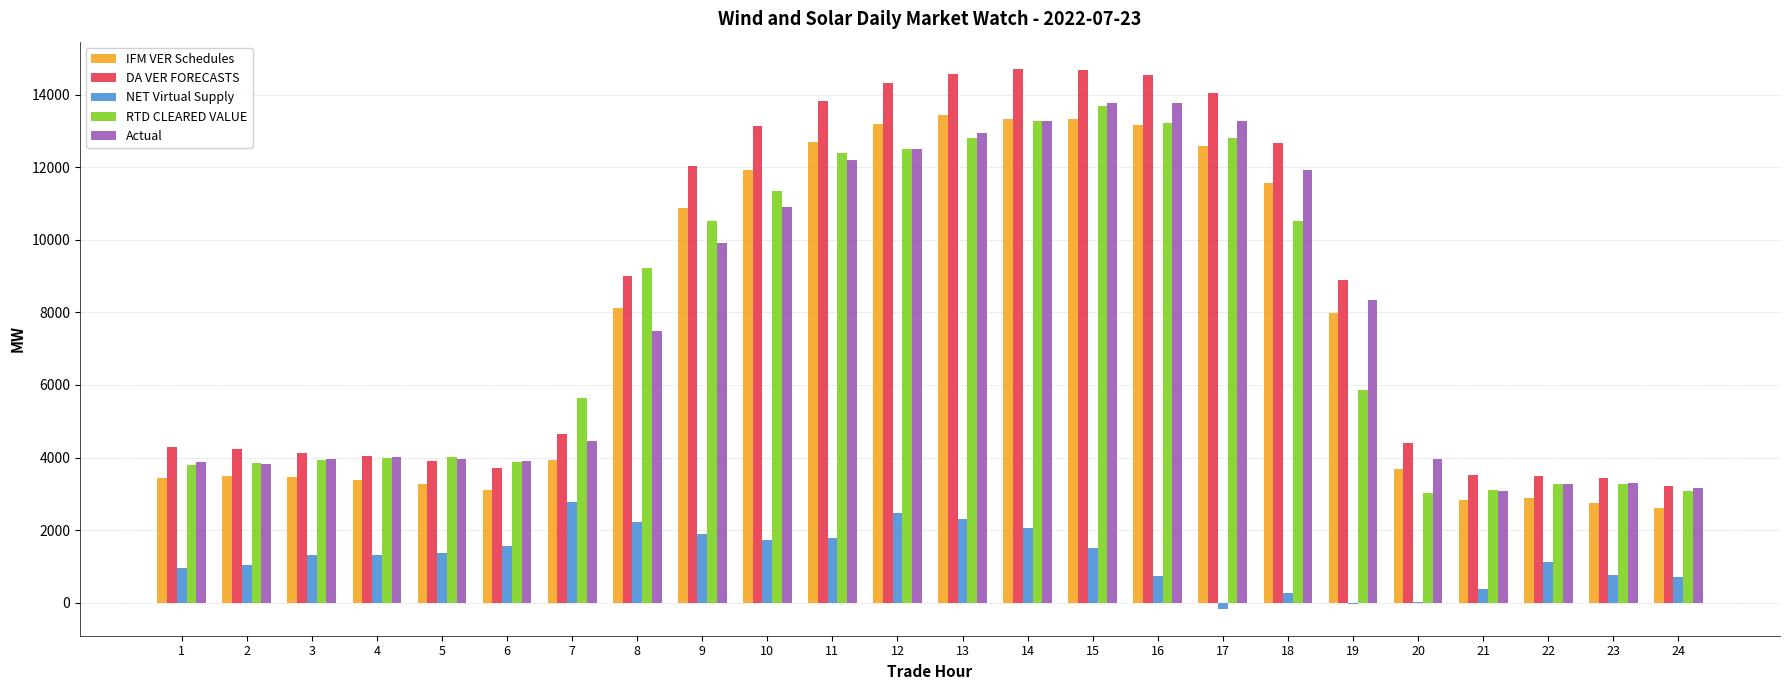

What is the total value across all series at 7?

21478.2